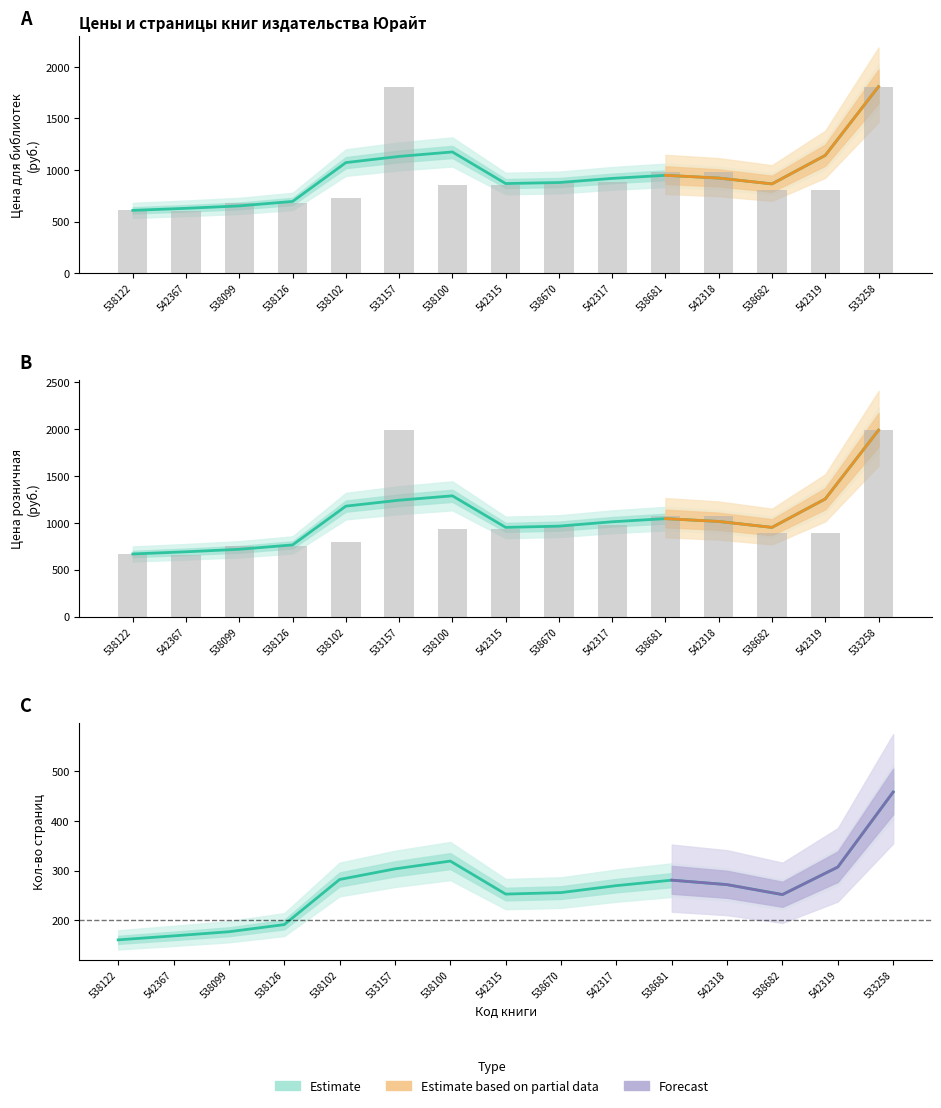

What position from the left is 538100?

7